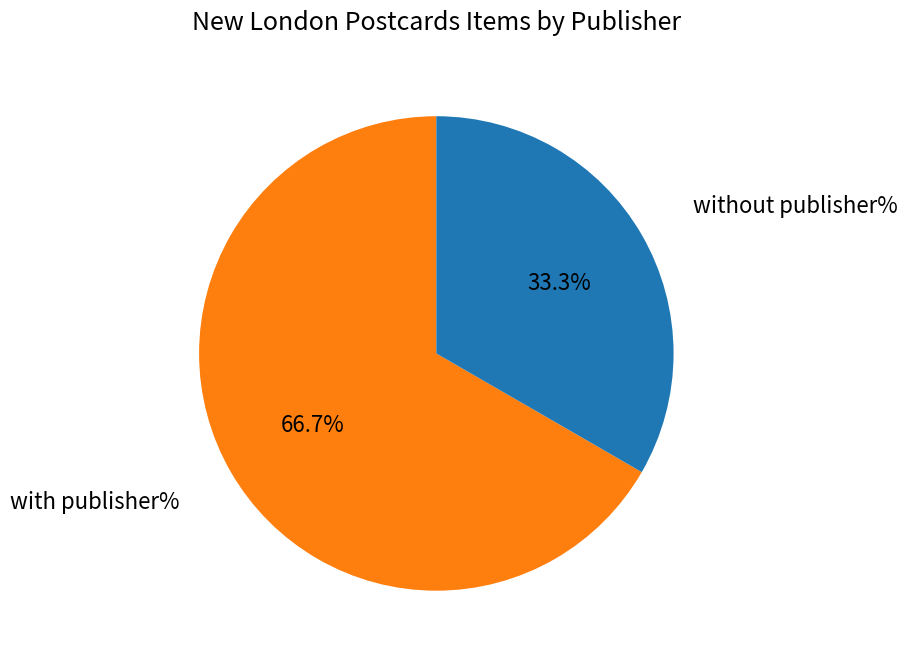

Is there a majority slice in this chart?

Yes